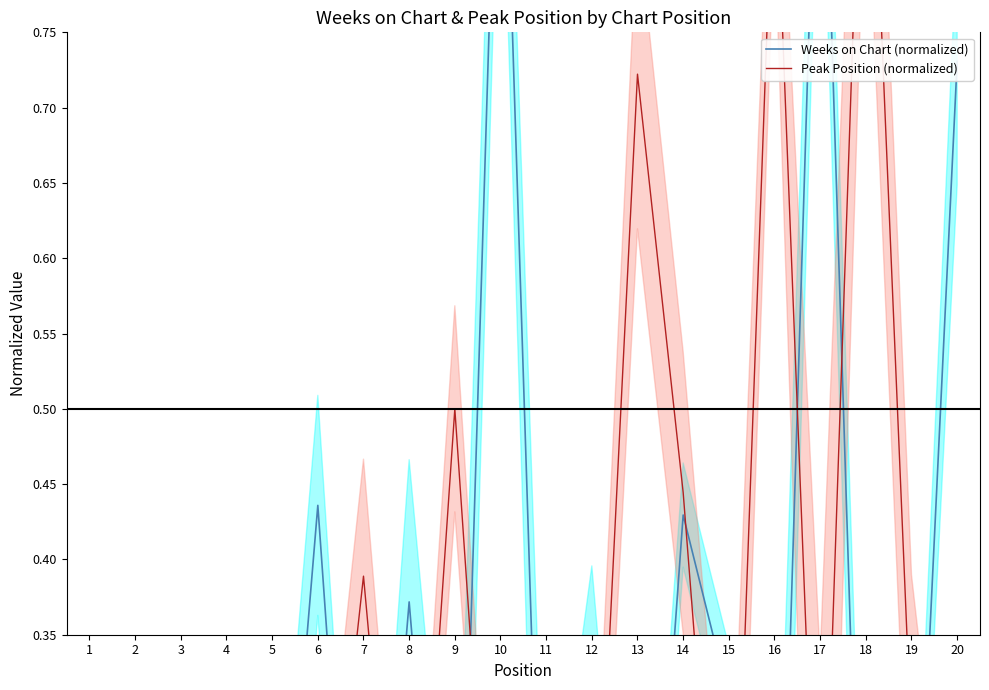

Read the Peak Position (normalized) value at 7.

0.4